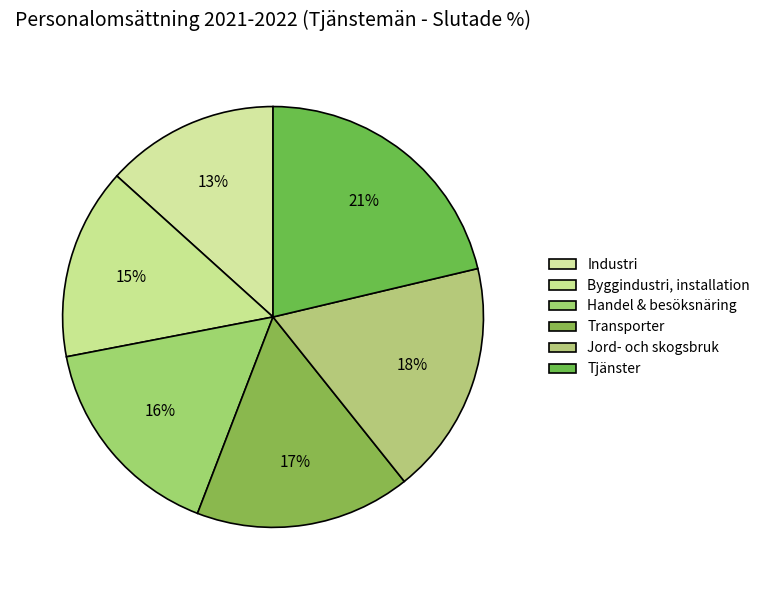

Is the sum of Jord- och skogsbruk and Industri greater than half?

No